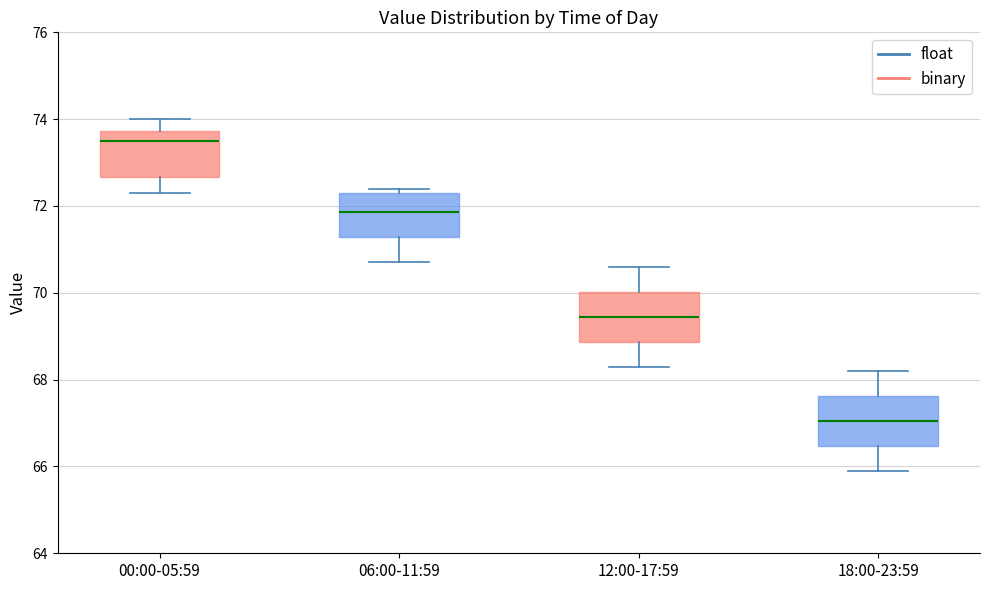

Where does the lower whisker of the box for 00:00-05:59 end on the y-axis? The values are not printed on the chart, so give them approximately, as read against the axis.

72.4